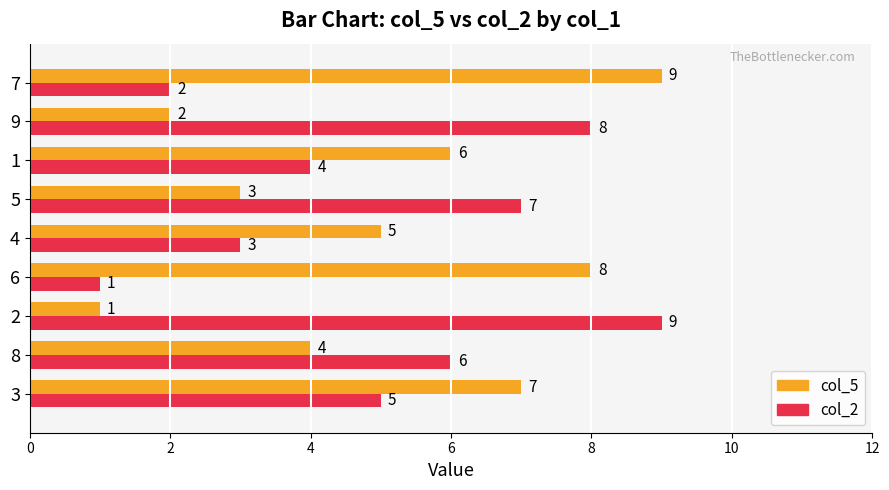

What is the spread (max minus min) of values at 4?

2